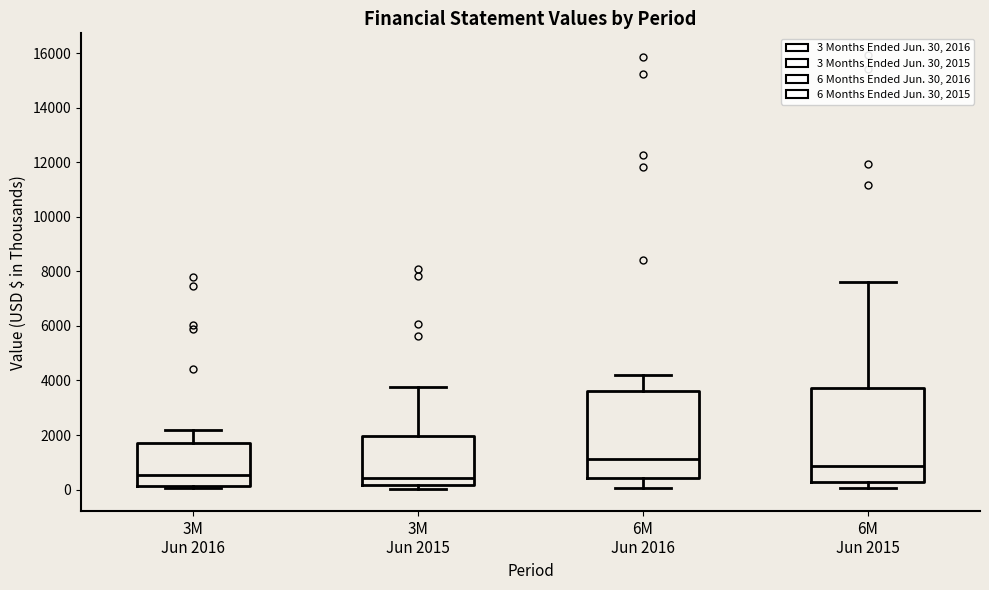

Comparing the boxes themselves (not the whiskers), which one is the tallest?

6M Jun 2015